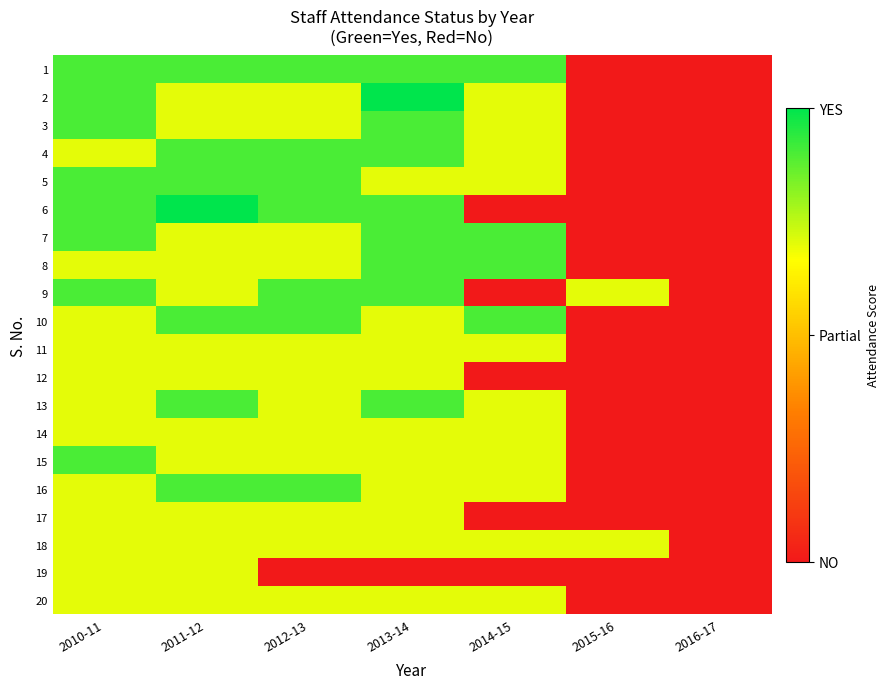

Which series has the largest range (max minus min)?

2